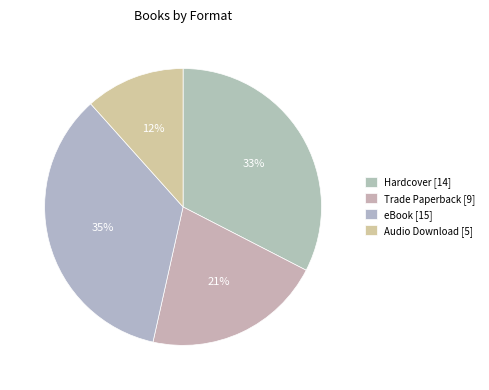

How many segments does this pie chart have?

4